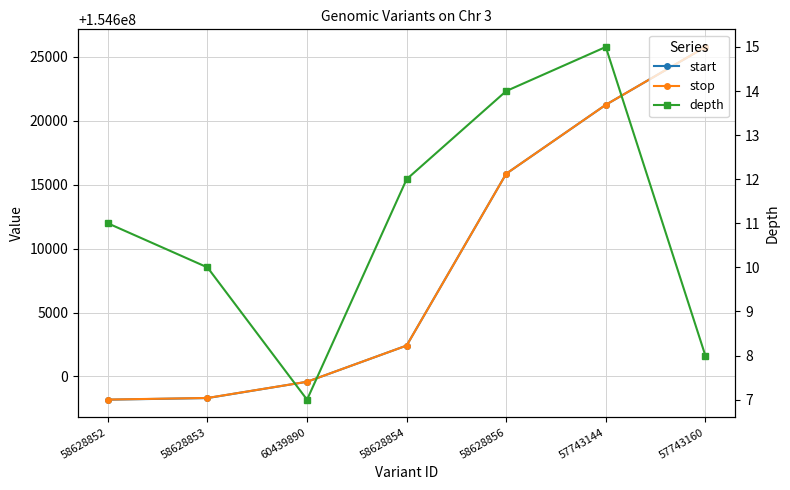

Read the start value at 58628856.

154615860